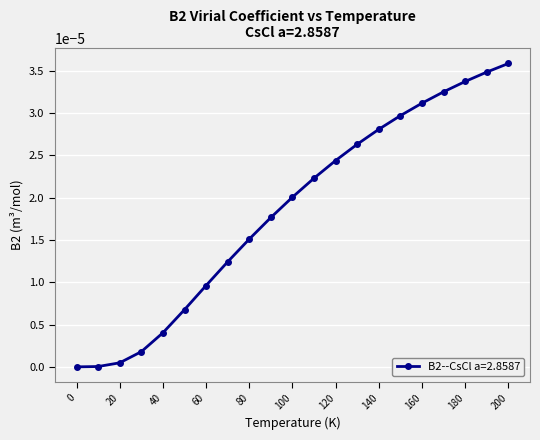

True or false: there are more than 2 points higher than both neighbors.

False